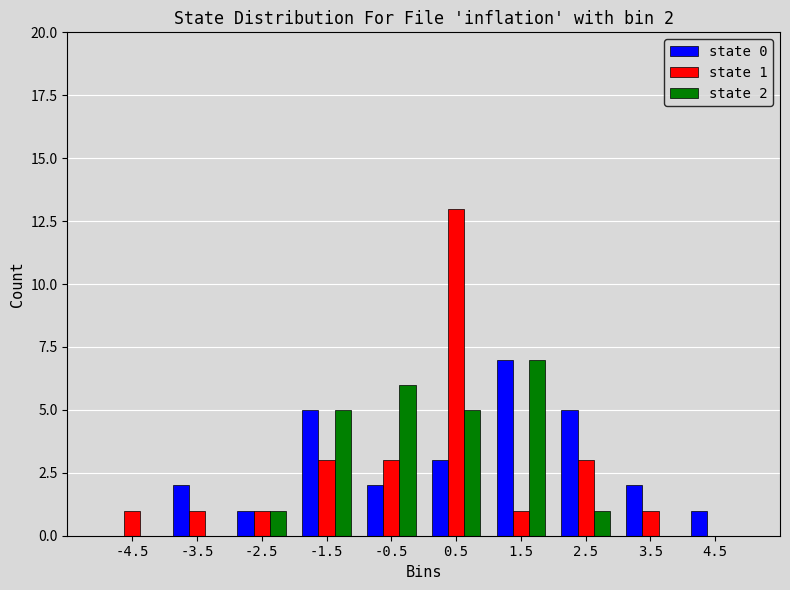

In the state 2 series, which range on the x-axis has the tallest bar?

1 to 2